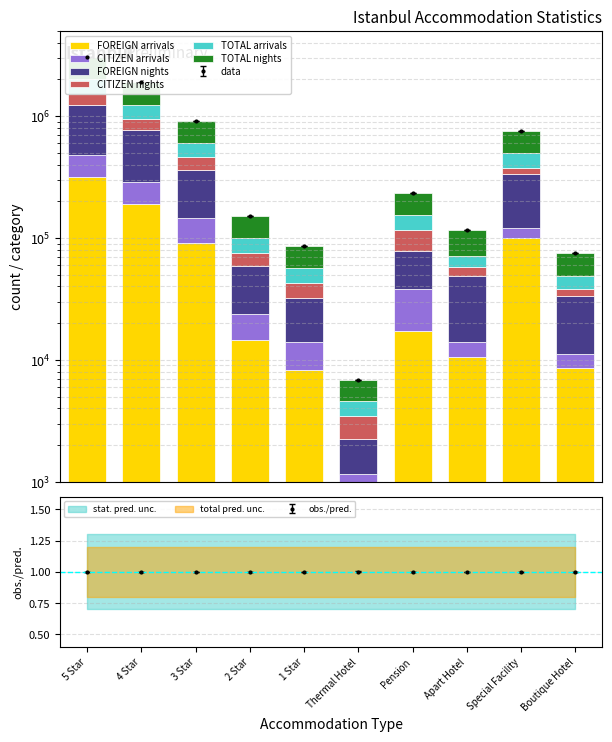

What is the total value across all series at Boutique Hotel?

75558